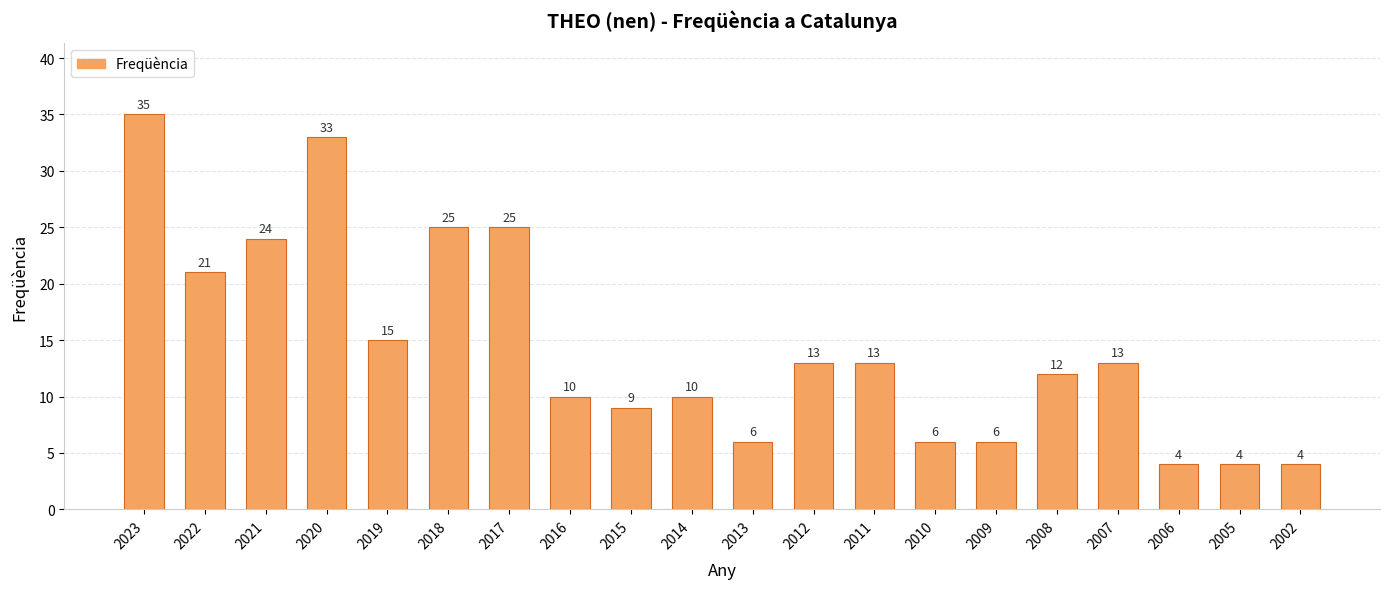

The chart shows a value of 44 at 2017. True or false?

False